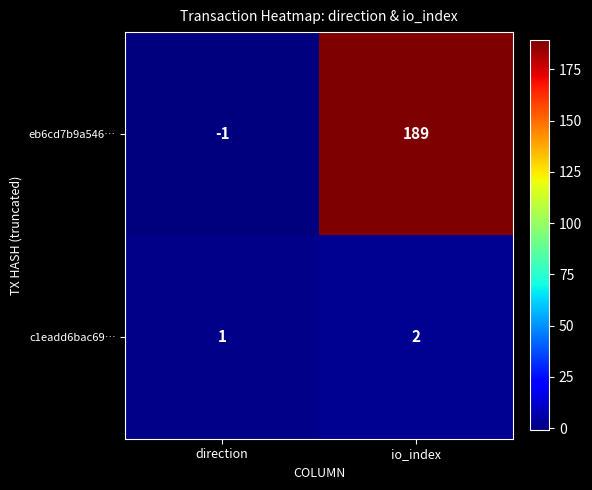

What is the total value across all series at io_index?

191